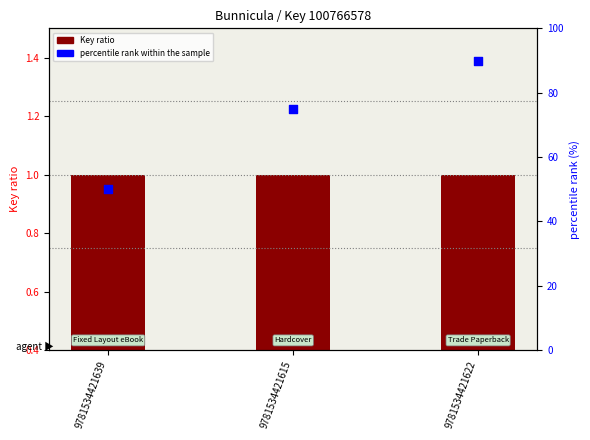

Which series has the largest Y range (max minus min)?

percentile rank within the sample